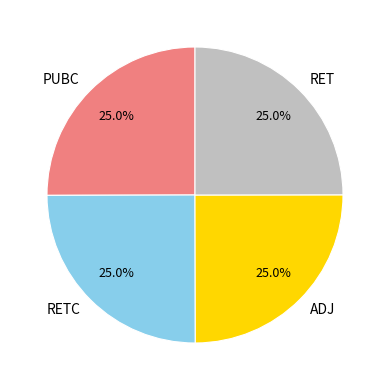

To the nearest percent, what is the combined percentage of PUBC and RET?

50%